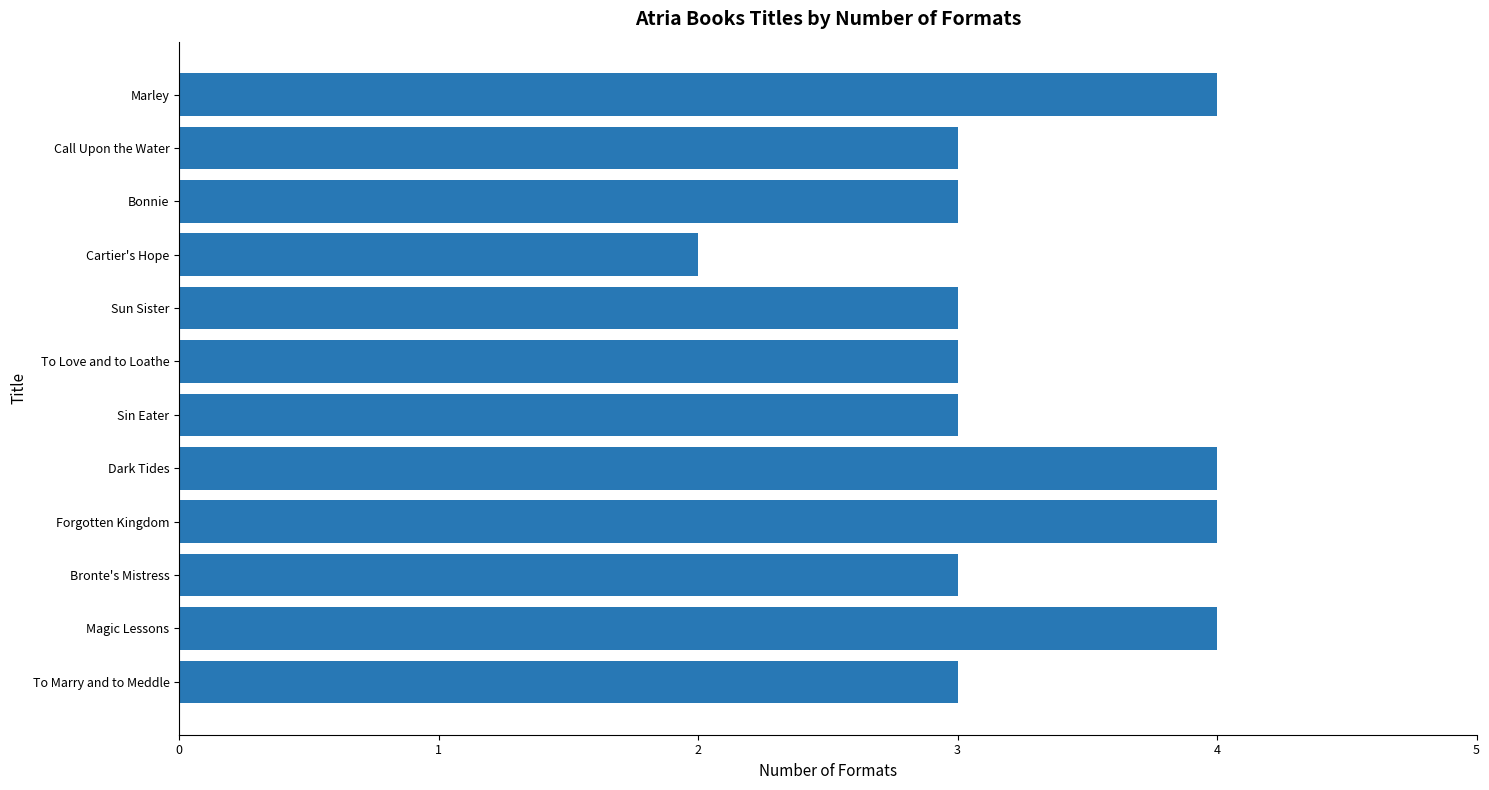

Which has a higher value, To Love and to Loathe or Cartier's Hope?

To Love and to Loathe